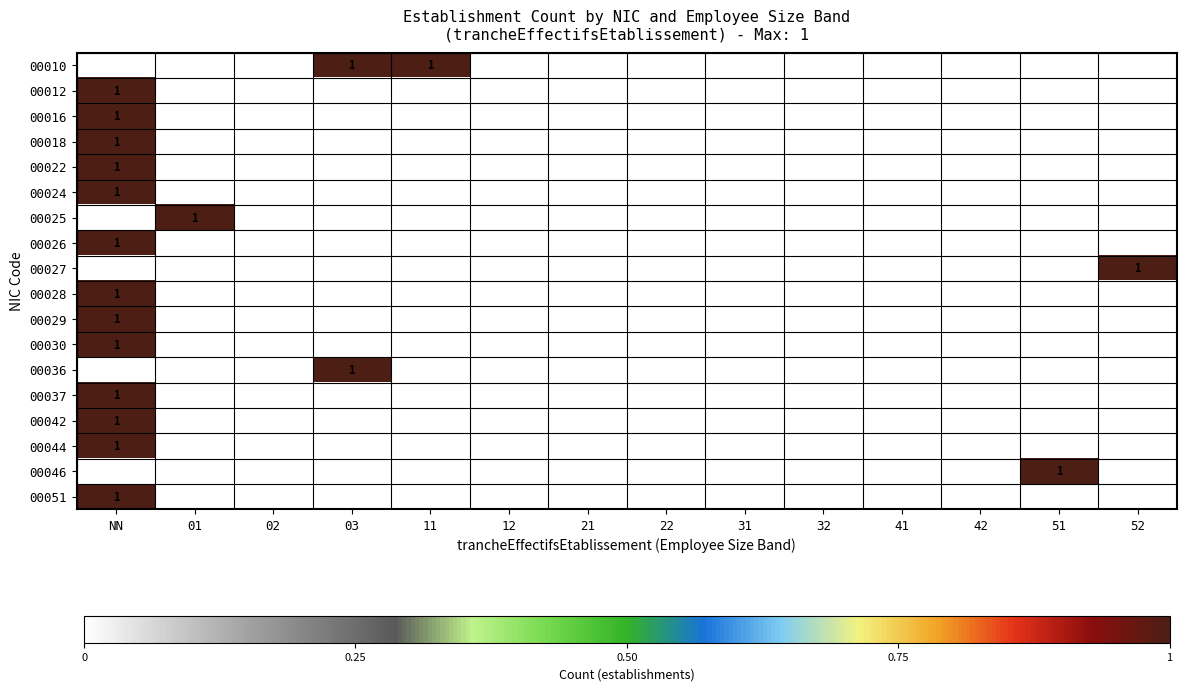

The 00051 series shows 0 at 02. True or false?

True